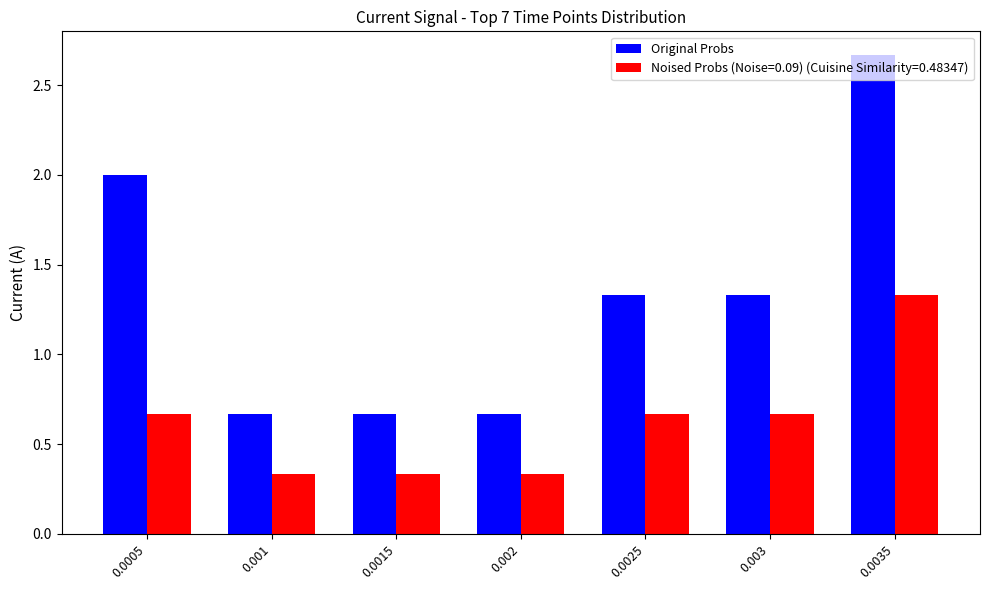

Rank the series by their average value, from lowest to highest.

Noised Probs (Noise=0.09) (Cuisine Similarity=0.48347), Original Probs